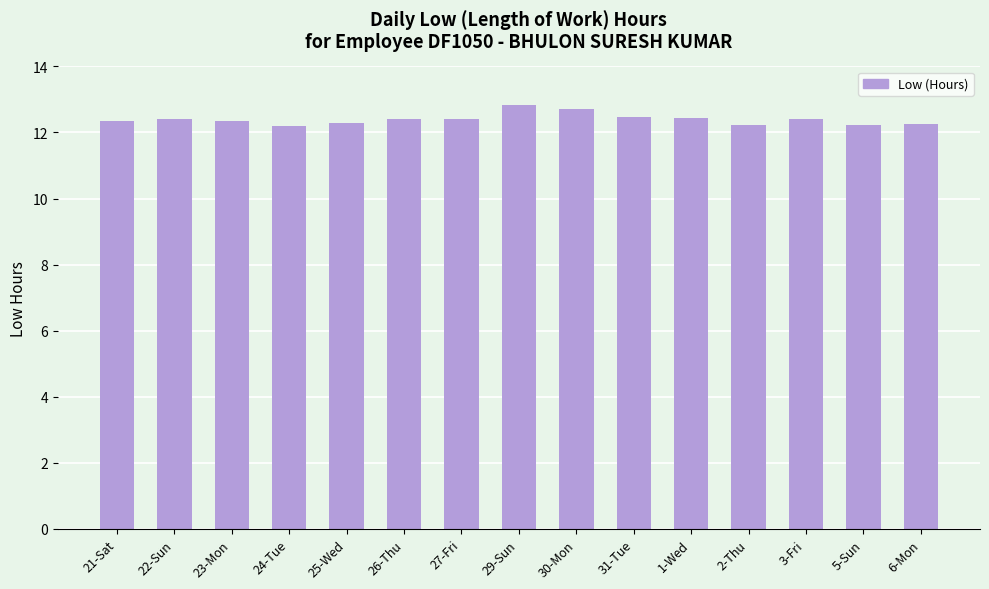

Is it true that the value at 23-Mon is 3.9?

False